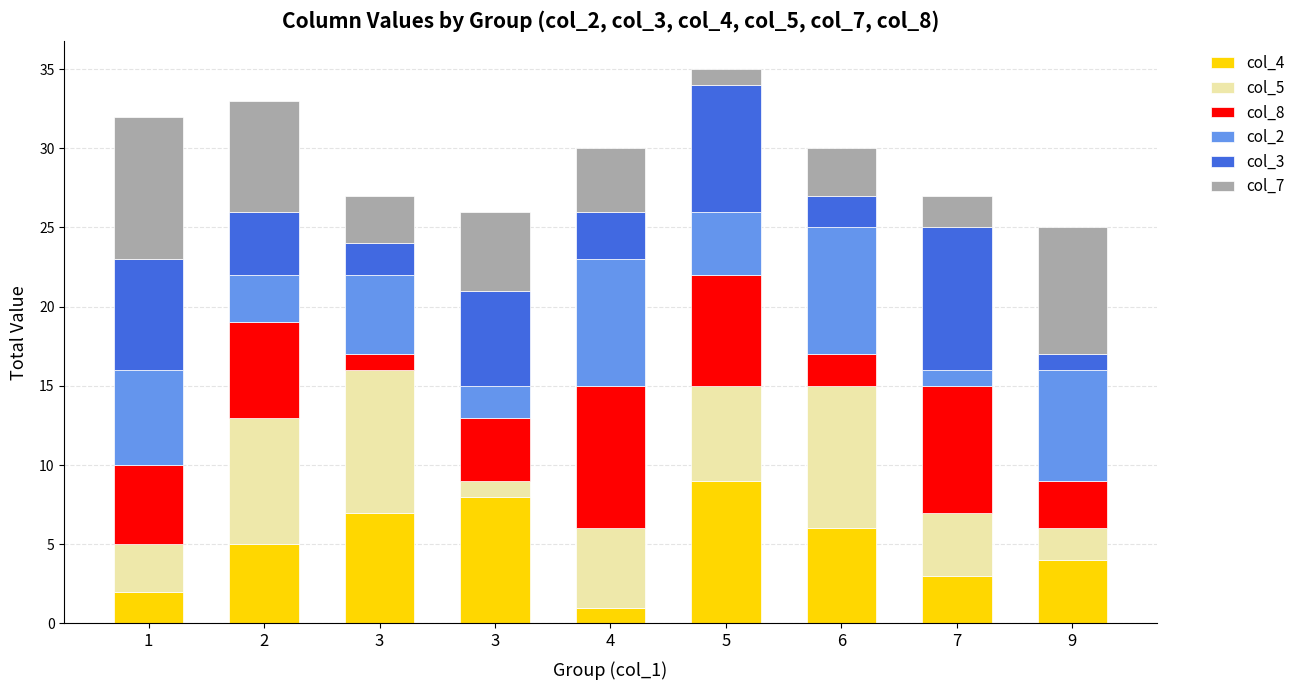

What are all the series names shown in the legend?

col_4, col_5, col_8, col_2, col_3, col_7